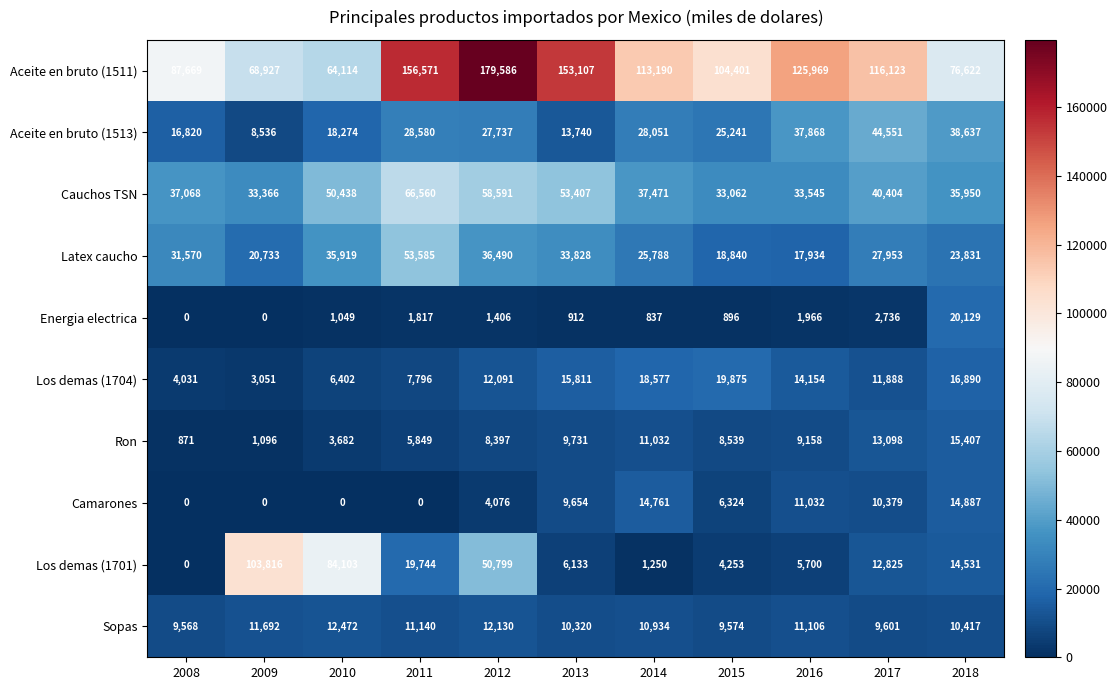

True or false: Los demas (1701) has a value of 4253 at 2015.

True